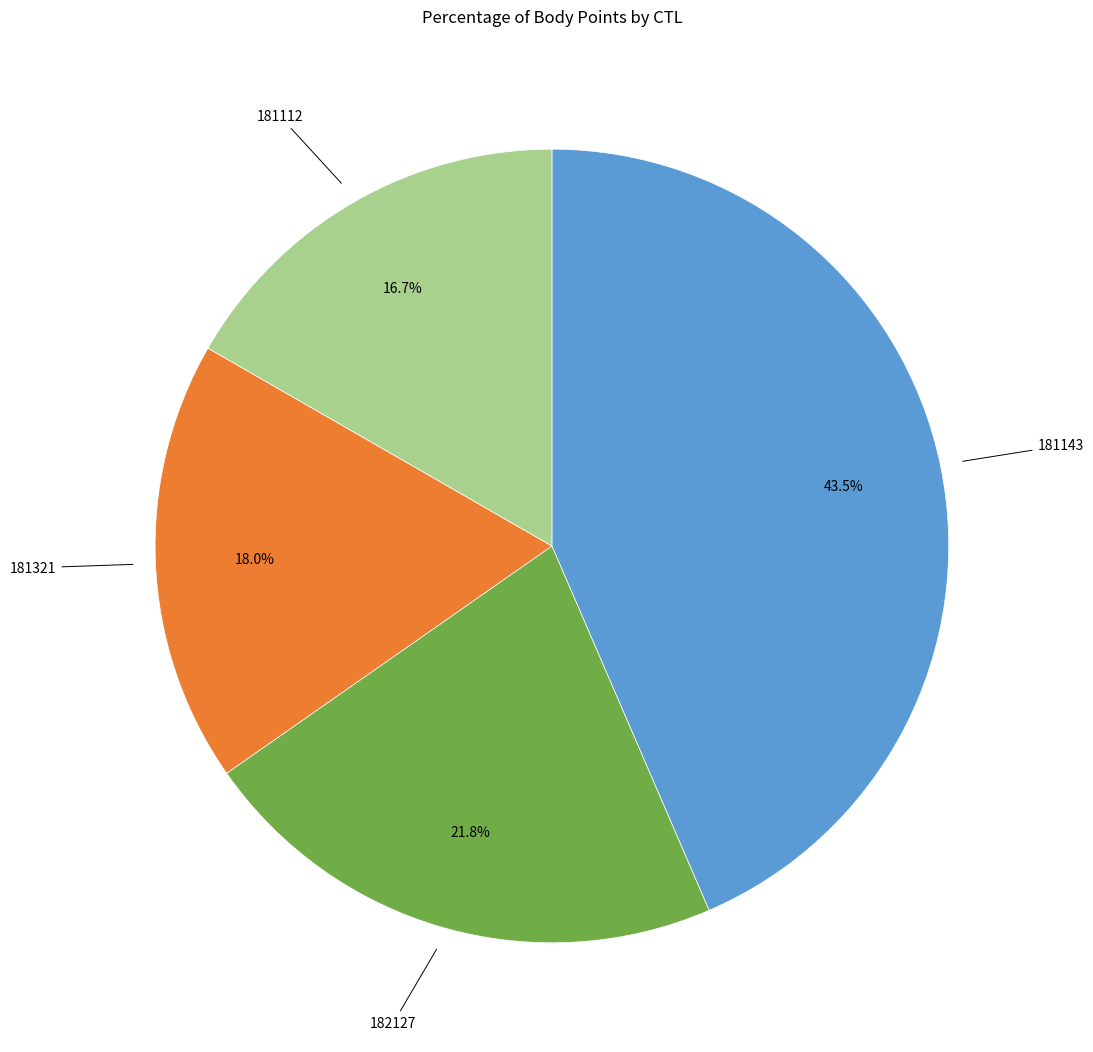

Is it true that 182127 is 22% of the pie?

True